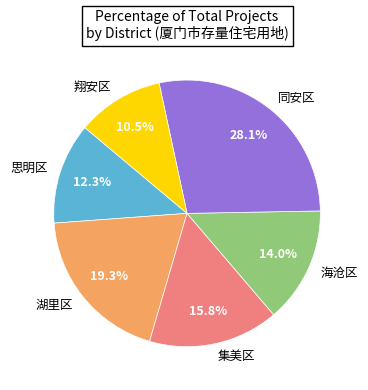

Rank the categories by value from lowest to highest.

翔安区, 思明区, 海沧区, 集美区, 湖里区, 同安区